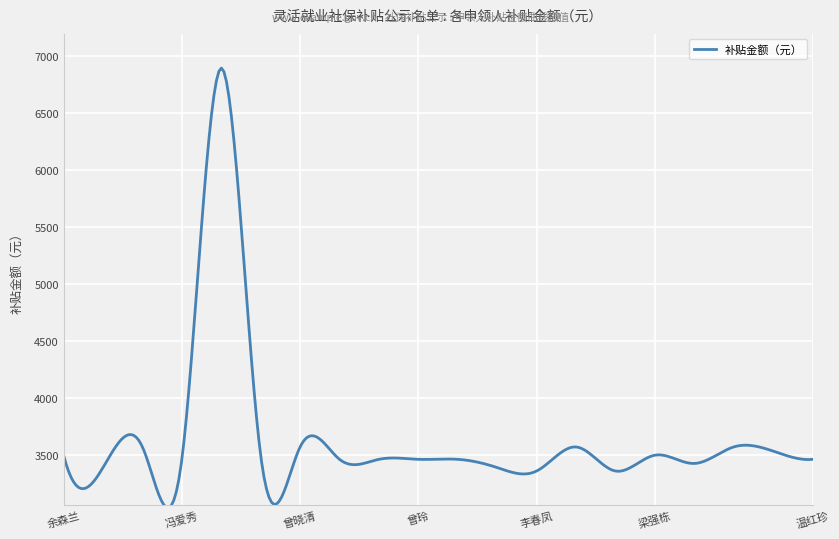

What is the greatest value displayed?

6889.5